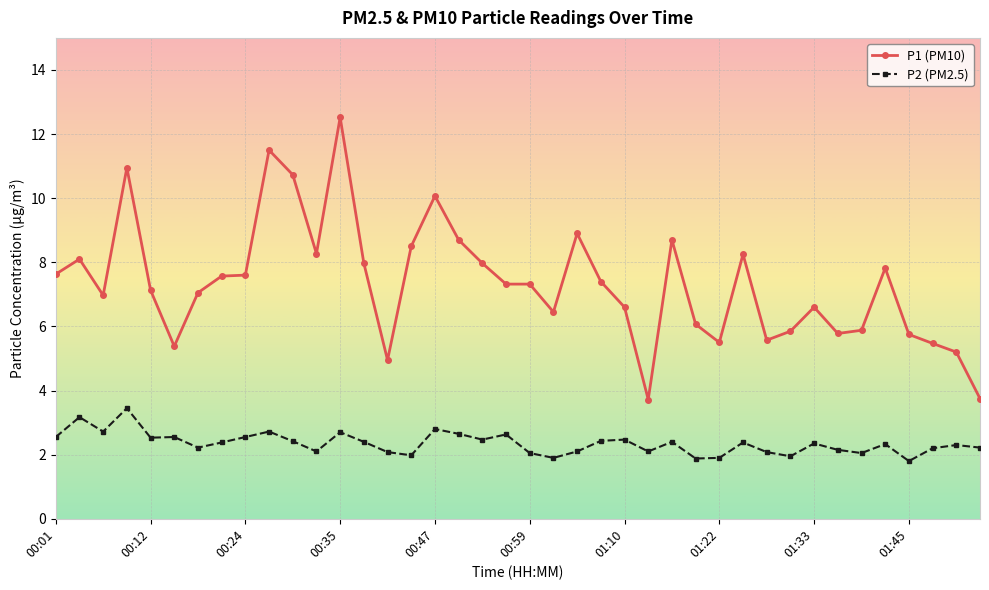

Does the chart have visible grid lines?

Yes